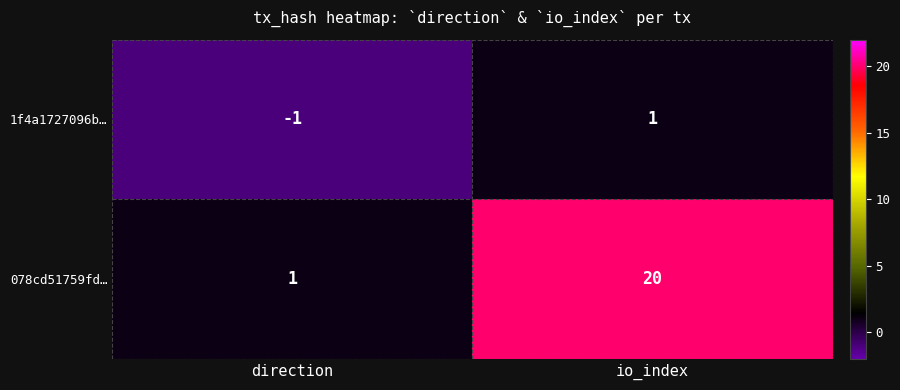

Is the value of 1f4a1727096b… at direction greater than the value of 078cd51759fd… at io_index?

No